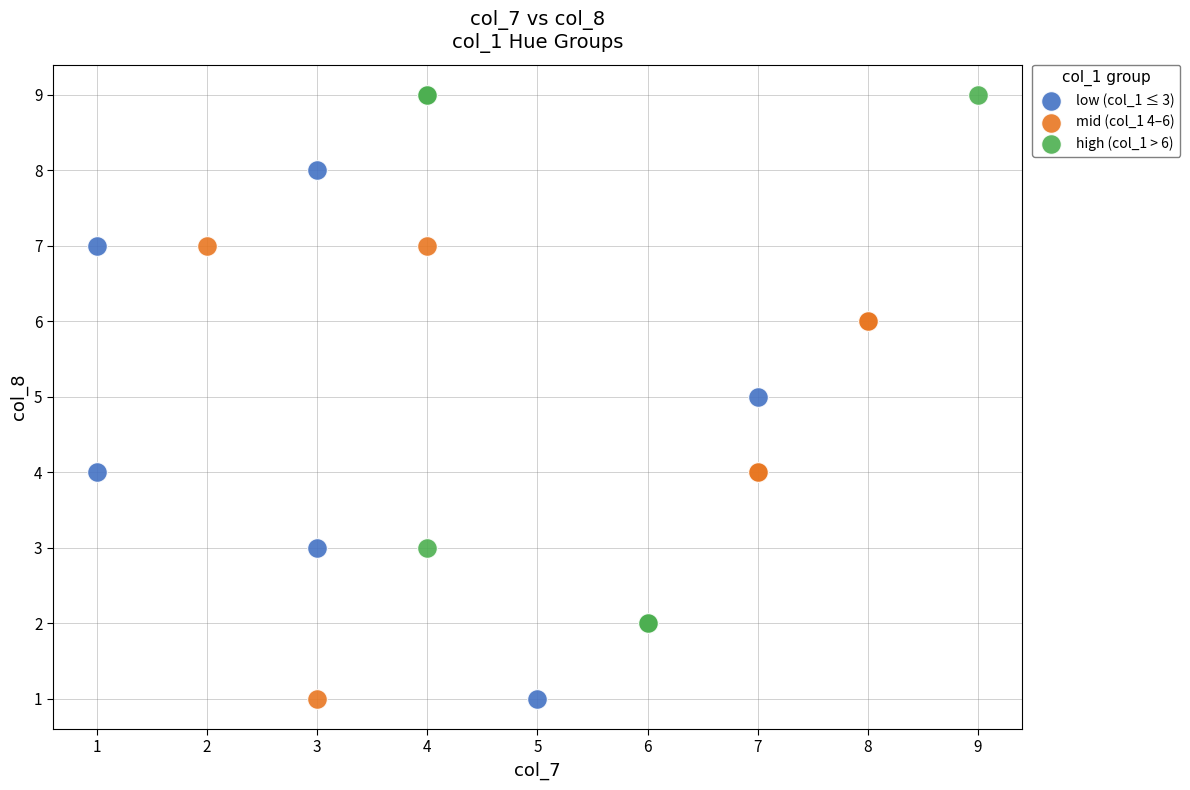

Which series contains the highest Y value?

high (col_1 > 6)